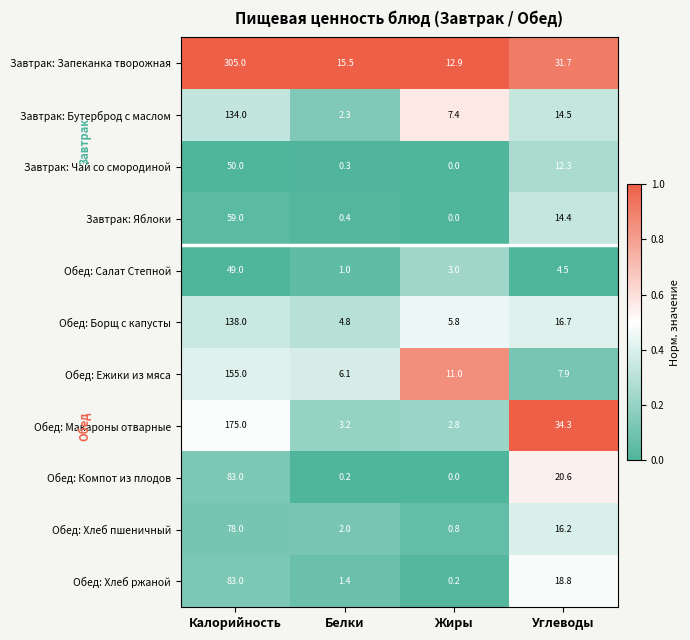

The Обед: Ежики из мяса series shows 11.0 at Жиры. True or false?

True